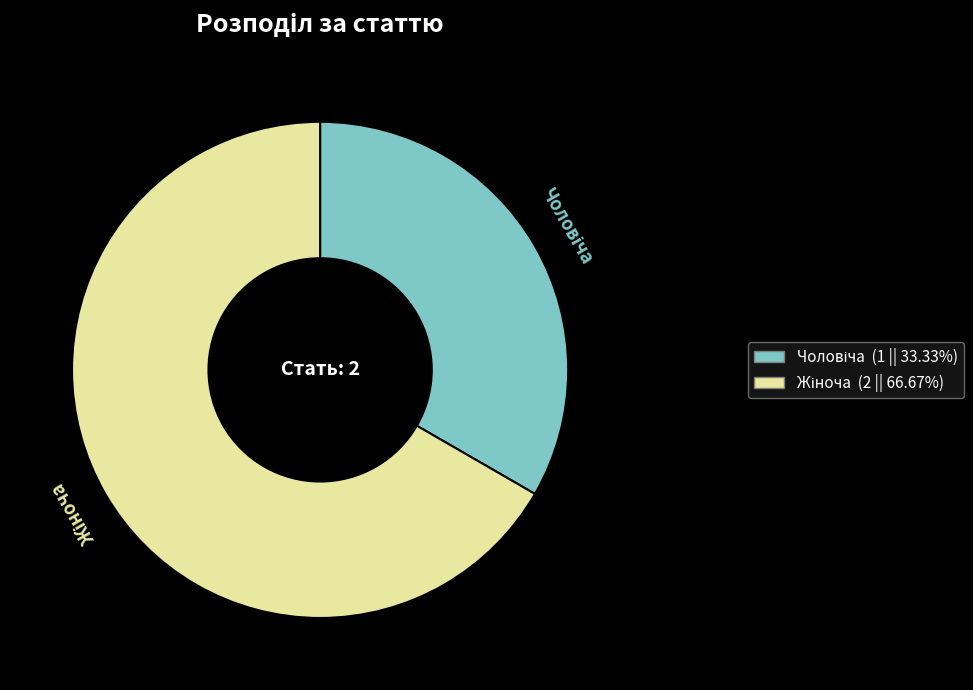

Combined, what portion of the pie is Жіноча and Чоловіча?

100.0%